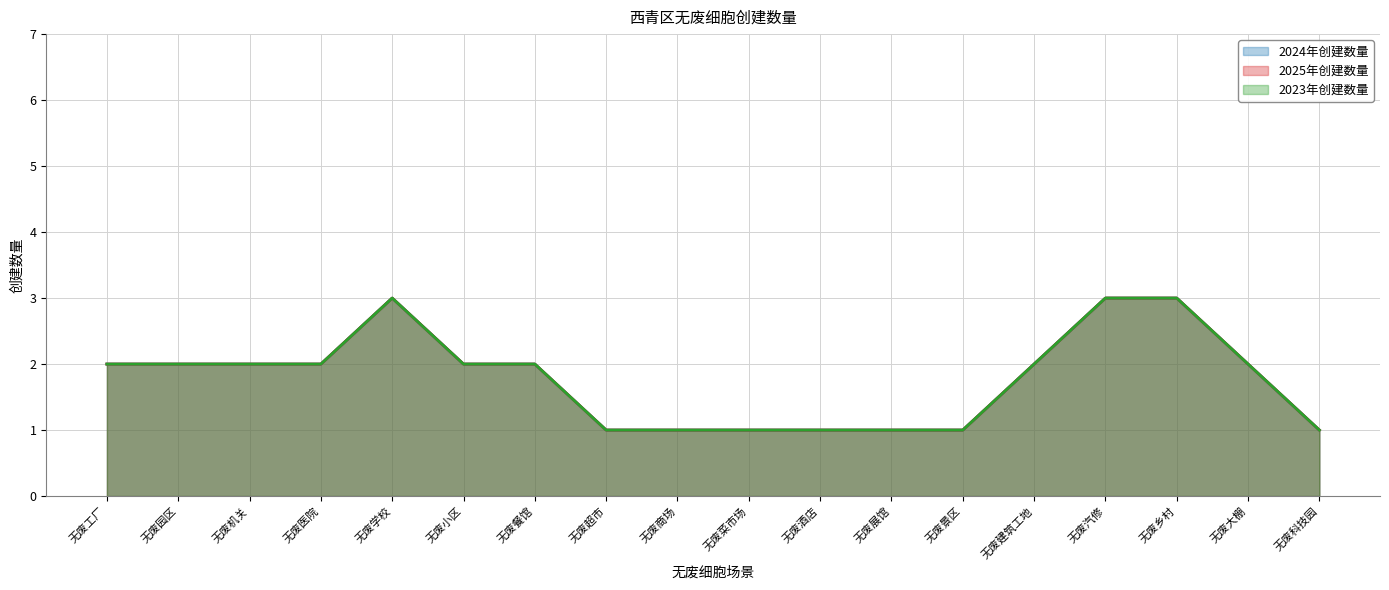

Which series has the largest total across all categories?

2024年创建数量